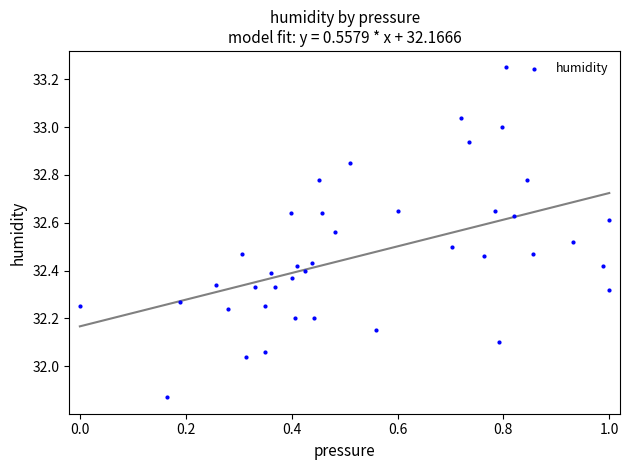

What is the range of Y values (max minus min)?

1.4